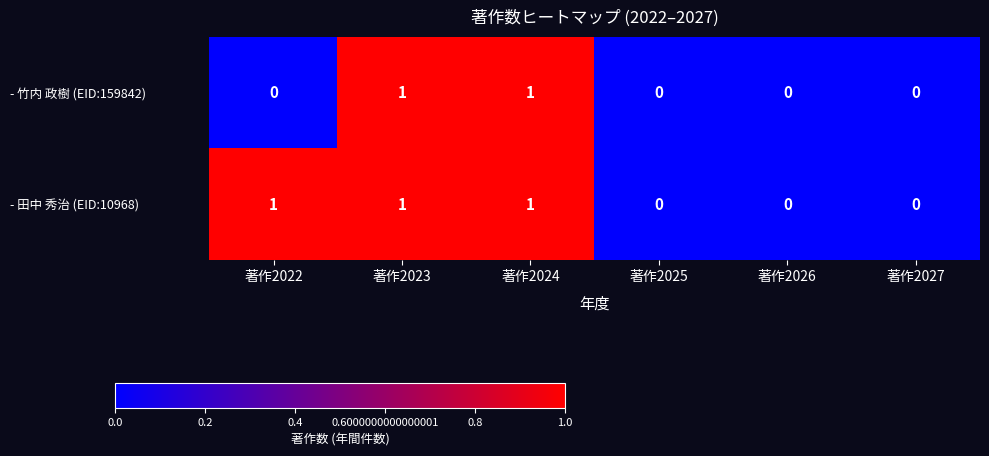

Is it true that - 竹内 政樹 (EID:159842) equals 1 at 著作2023?

True